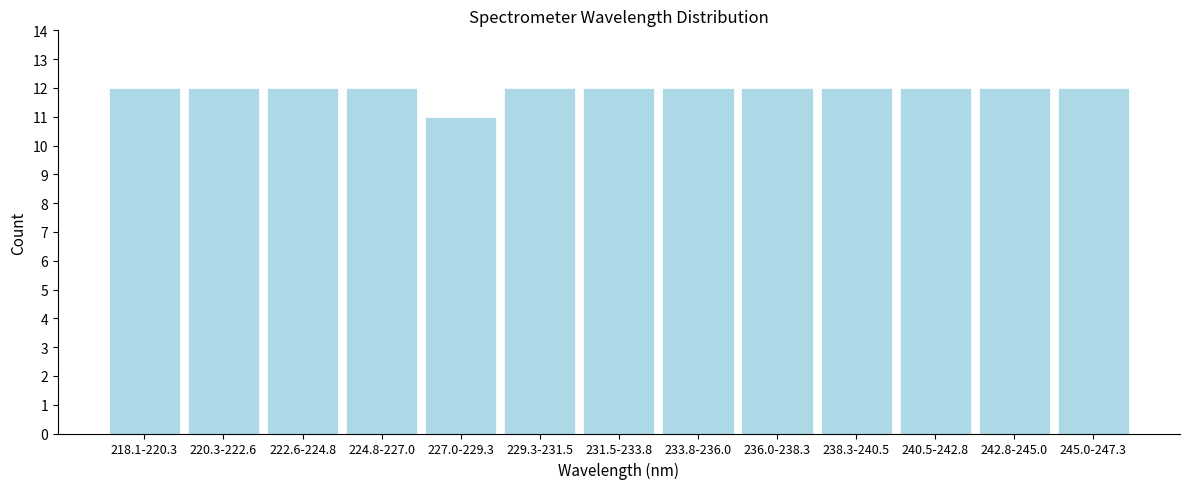

Reading right to left, transcribe all the data shown in this chart.

245.0-247.3=12	242.8-245.0=12	240.5-242.8=12	238.3-240.5=12	236.0-238.3=12	233.8-236.0=12	231.5-233.8=12	229.3-231.5=12	227.0-229.3=11	224.8-227.0=12	222.6-224.8=12	220.3-222.6=12	218.1-220.3=12